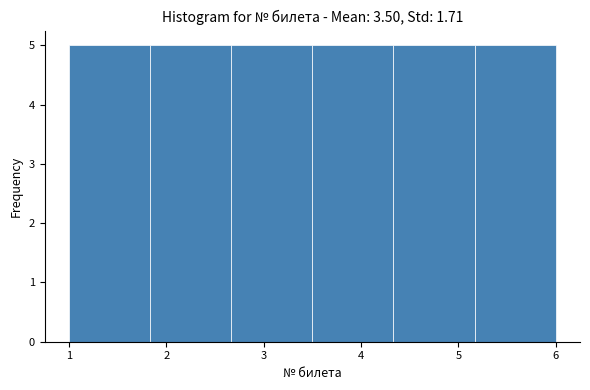

Reading left to right, list every bar in this chart as the range it spans on the x-axis followed by its height. Neither the bar edges nor the heights are printed on the chart, so give them approximately, as read against the axes.

1.0 to 1.8: 5
1.8 to 2.7: 5
2.7 to 3.5: 5
3.5 to 4.3: 5
4.3 to 5.2: 5
5.2 to 6.0: 5